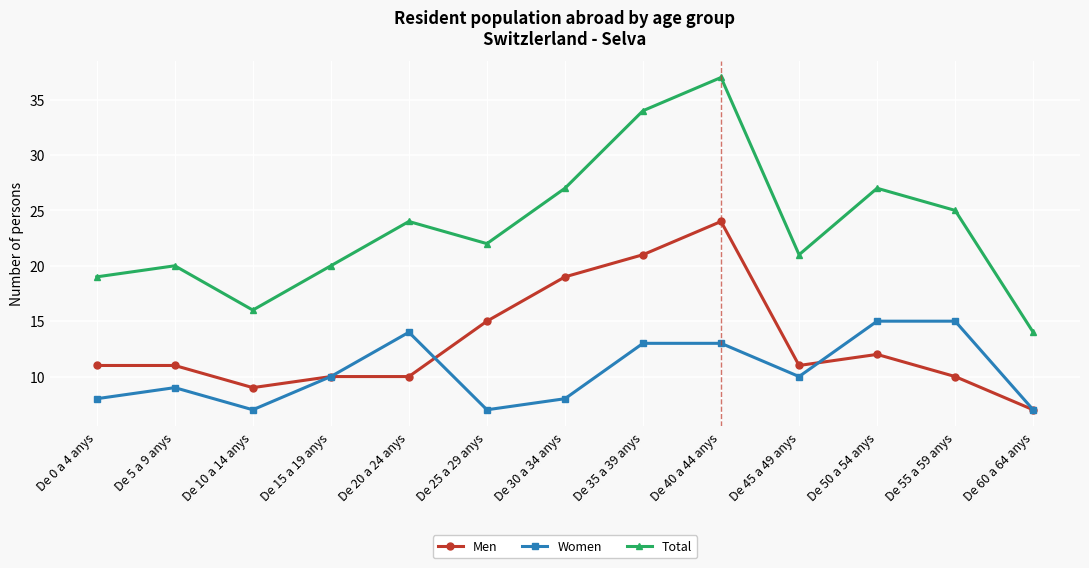

How many lines are shown in the chart?

3